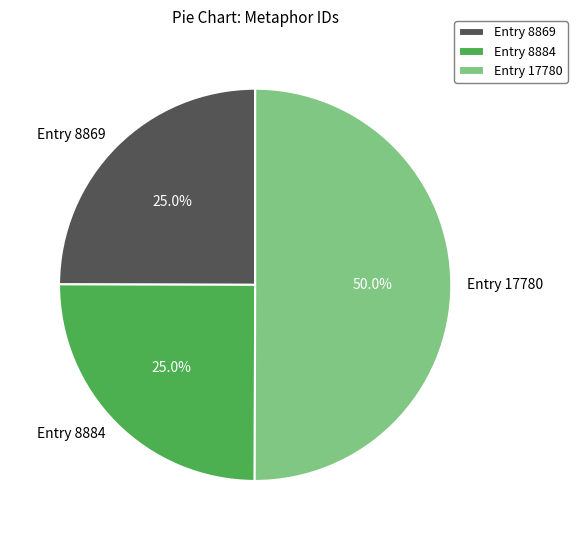

Count the number of slices in the pie.

3